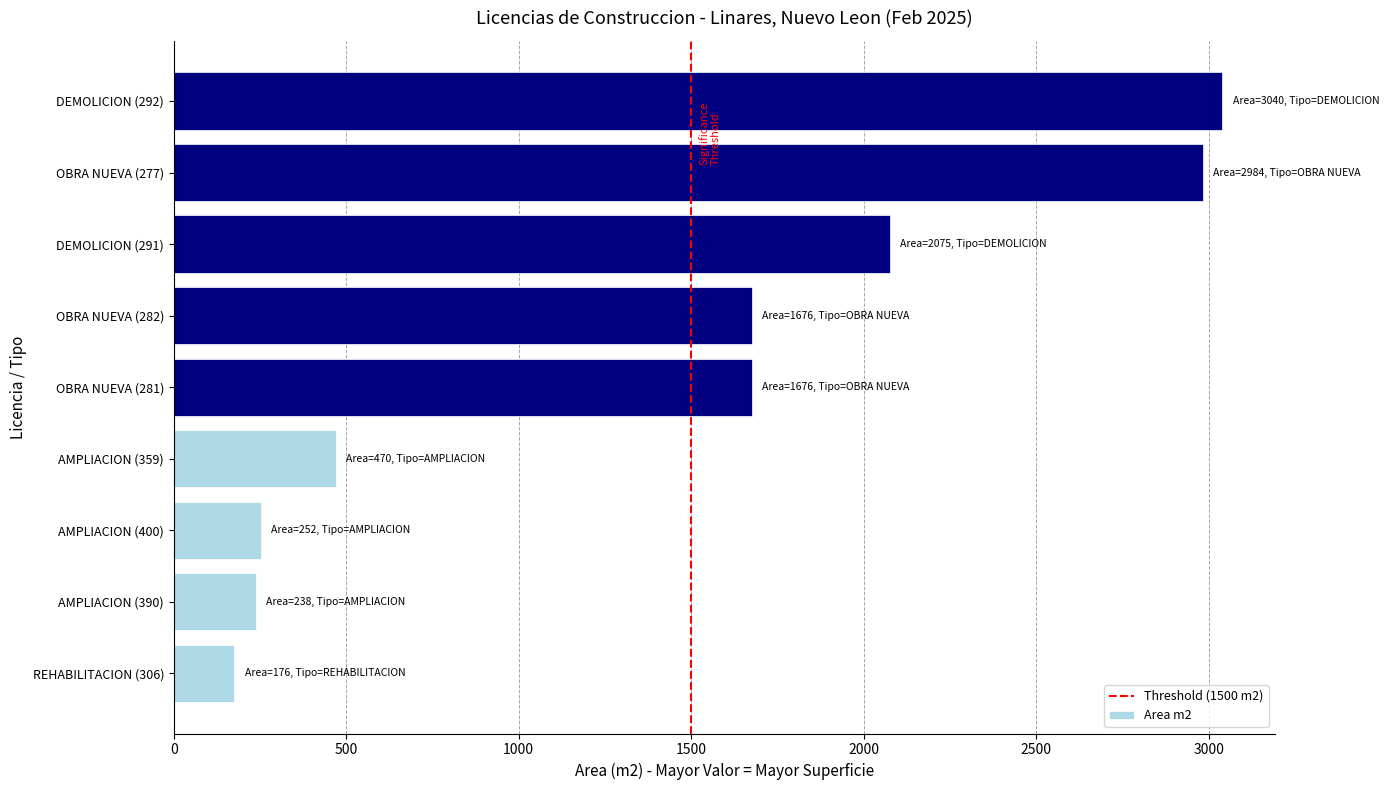

Are the bars horizontal?

Yes